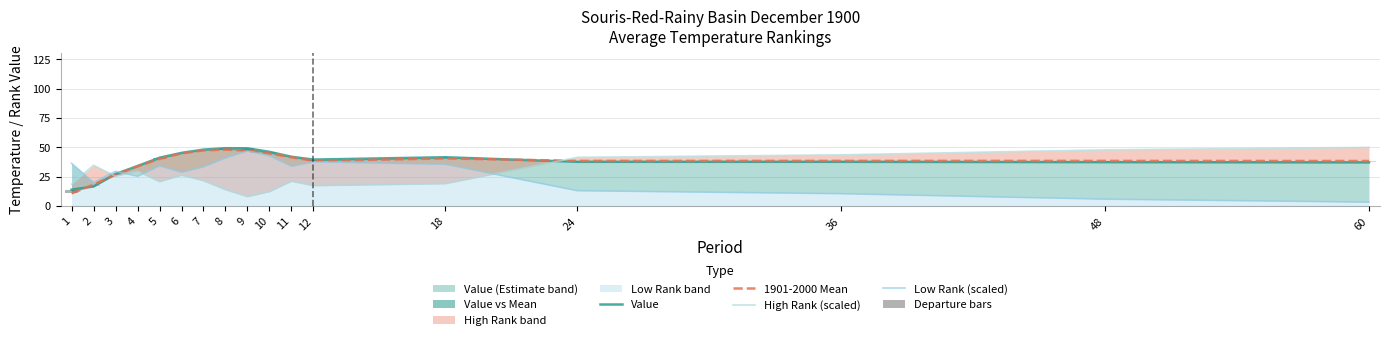

Reading right to left, transcribe all the data shown in this chart.

Value: 60=37.2	48=37.4	36=37.7	24=37.7	18=41.6	12=39.6	11=42.0	10=46.2	9=49.2	8=49.3	7=48.1	6=45.3	5=41.2	4=34.1	3=27.3	2=16.7	1=14.0
1901-2000 Mean: 60=38.4	48=38.5	36=38.5	24=38.5	18=40.6	12=38.5	11=41.6	10=44.8	9=47.2	8=48.1	7=47.4	6=44.9	5=40.2	4=33.9	3=26.7	2=18.3	1=10.8
High Rank (scaled): 60=50.0	48=47.9	36=43.6	24=41.5	18=19.1	12=17.4	11=21.2	10=12.3	9=8.1	8=14.0	7=21.6	6=26.3	5=20.8	4=29.7	3=25.4	2=34.7	1=18.6
Low Rank (scaled): 60=3.4	48=5.9	36=10.6	24=13.1	18=35.6	12=37.7	11=33.9	10=42.8	9=47.0	8=41.1	7=33.5	6=28.8	5=34.3	4=25.4	3=29.7	2=20.3	1=36.4
Departure bars: 60=-1.2	48=-1.1	36=-0.8	24=-0.8	18=1.0	12=1.1	11=0.4	10=1.4	9=2.0	8=1.2	7=0.7	6=0.4	5=1.0	4=0.2	3=0.6	2=-1.6	1=3.2